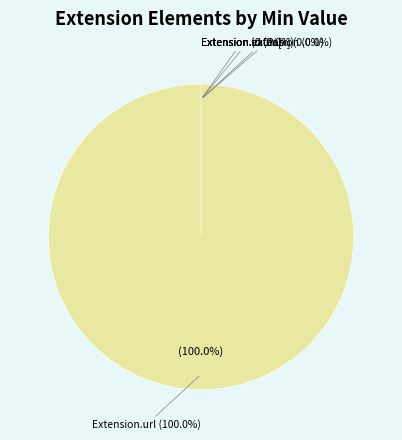

Count the number of slices in the pie.

5